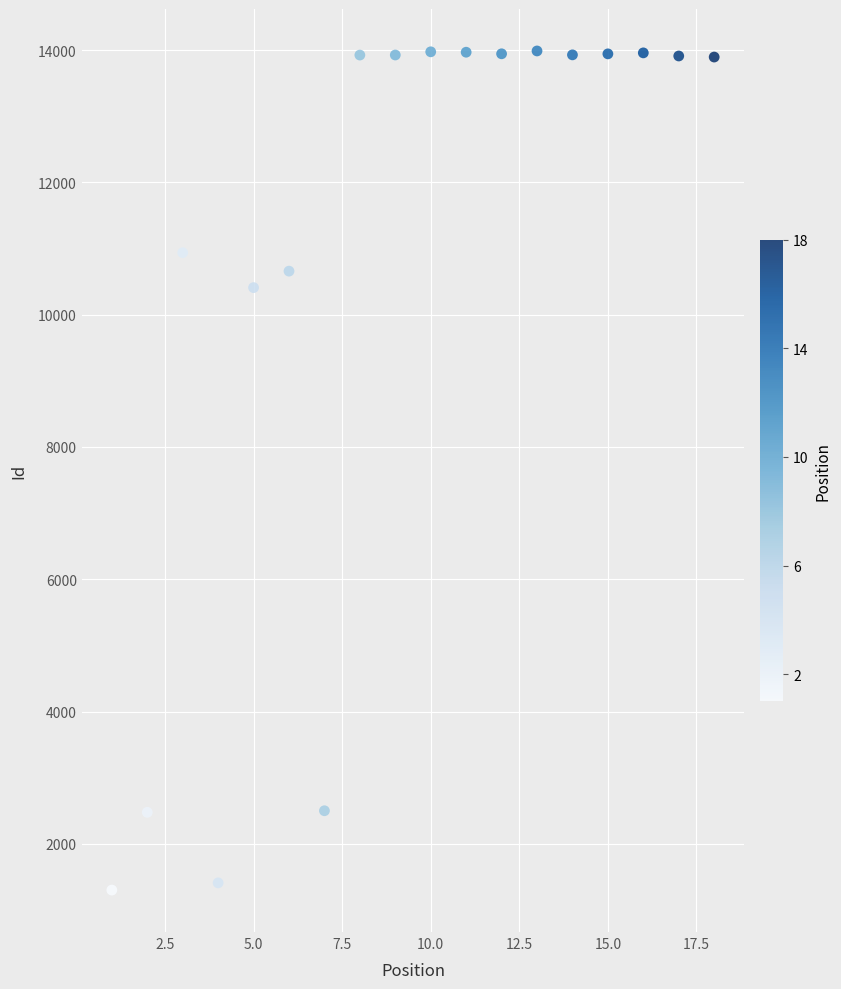

What is the range of X values (max minus min)?

17